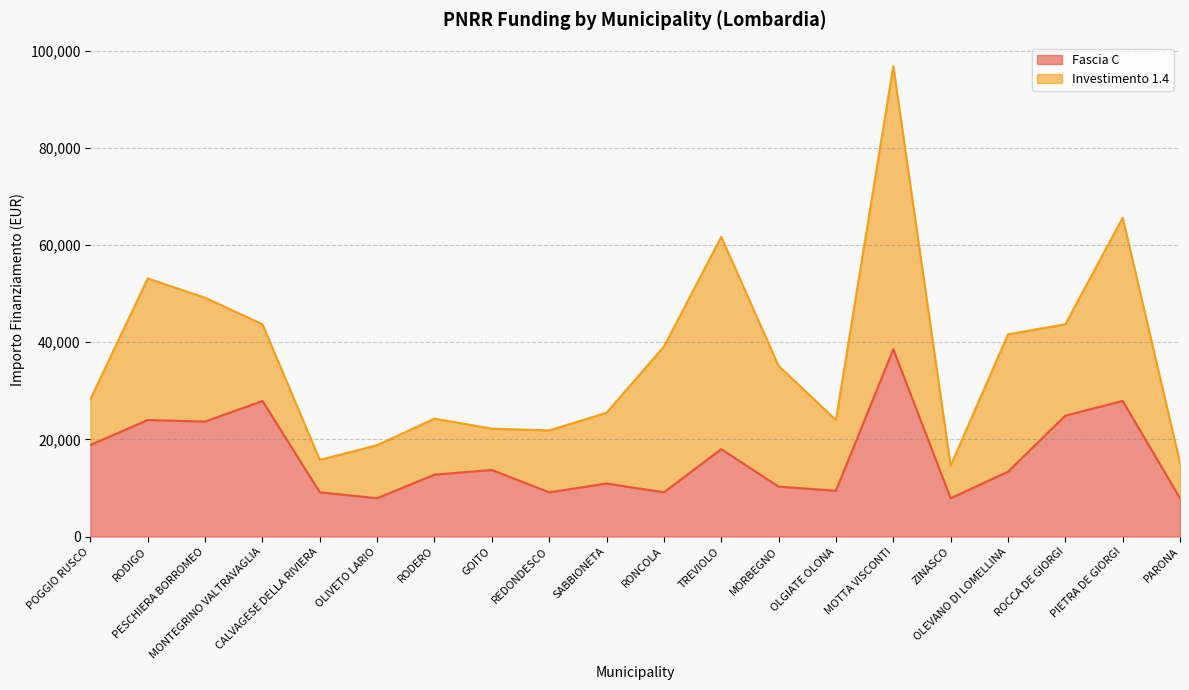

List the labels in order of value, largest first.

MOTTA VISCONTI, MONTEGRINO VALTRAVAGLIA, PIETRA DE GIORGI, ROCCA DE GIORGI, RODIGO, PESCHIERA BORROMEO, POGGIO RUSCO, TREVIOLO, GOITO, OLEVANO DI LOMELLINA, RODERO, SABBIONETA, MORBEGNO, OLGIATE OLONA, CALVAGESE DELLA RIVIERA, REDONDESCO, RONCOLA, OLIVETO LARIO, ZINASCO, PARONA